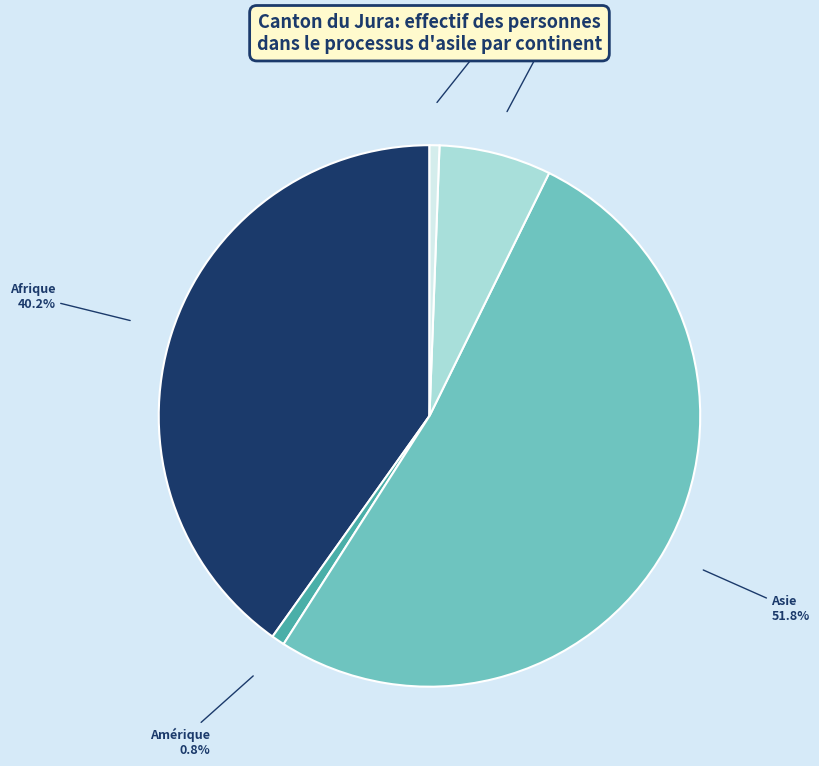

How many slices are in this pie chart?

5